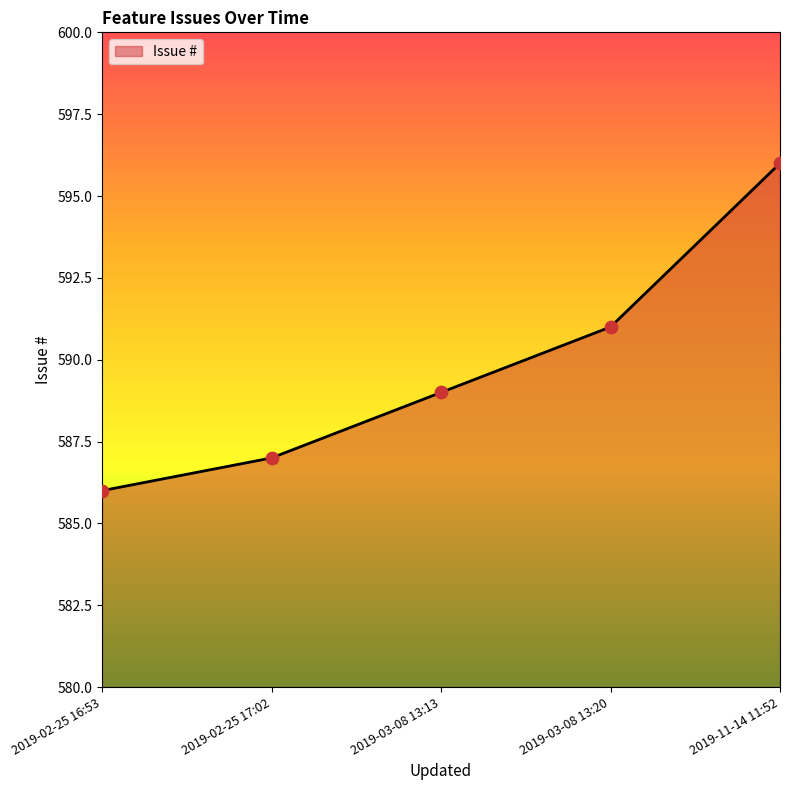

What is the ratio of the value at 2019-11-14 11:52 to the value at 2019-03-08 13:13?

1.0